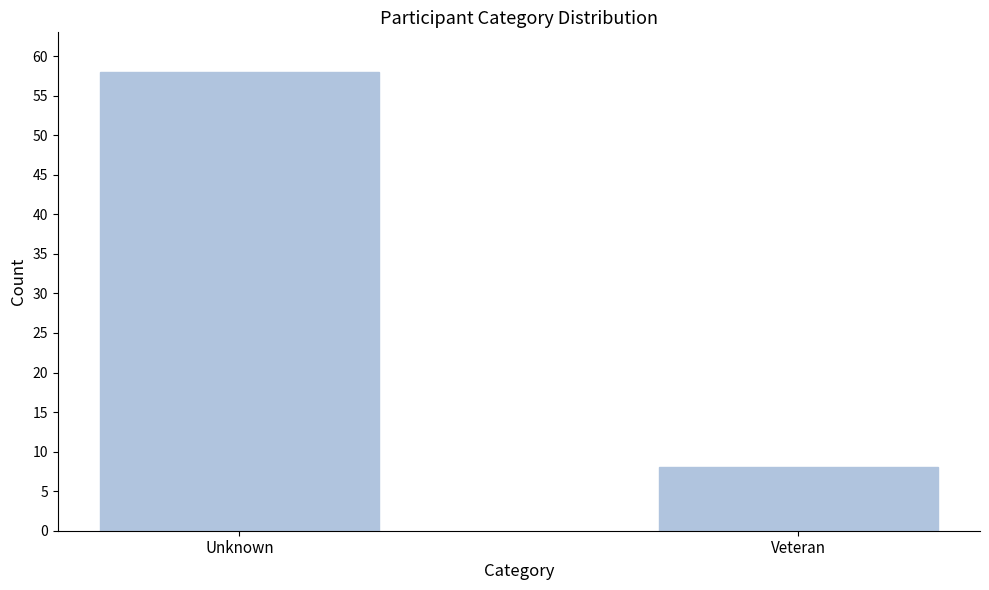

Reading left to right, transcribe all the data shown in this chart.

Unknown=58	Veteran=8